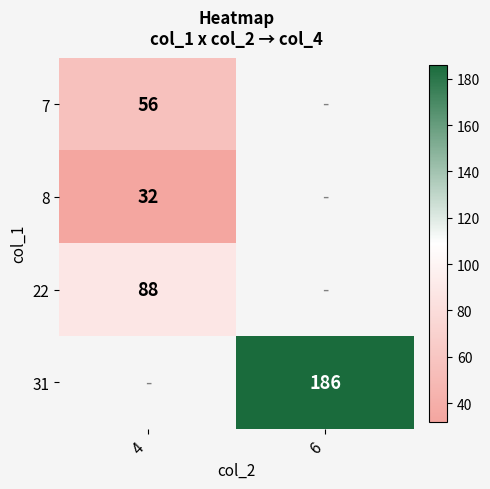

What is the difference between the highest and lowest values at 4?

56.0